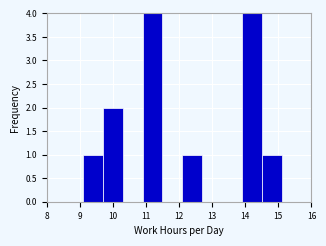

What is the height of the bar covering 9.7 to 10.3 on the x-axis? Neither the bar edges nor the heights are printed on the chart, so give them approximately, as read against the axes.

2